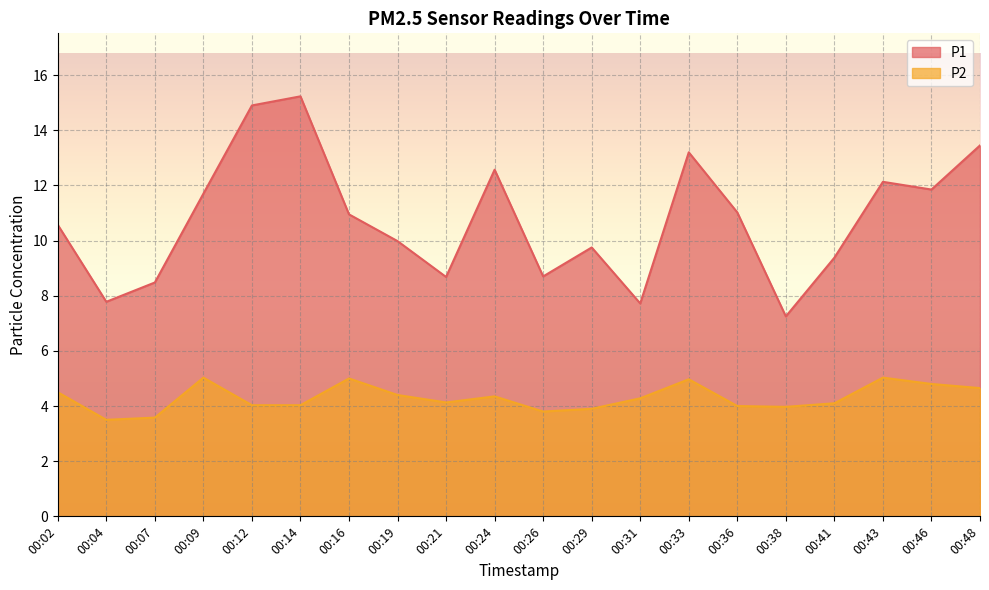

Which series changed the most between 00:04 and 00:46?

P1